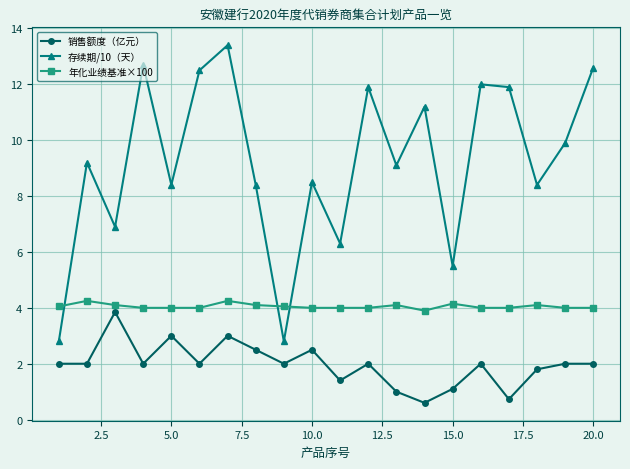

Which series has the largest range (max minus min)?

存续期/10（天）